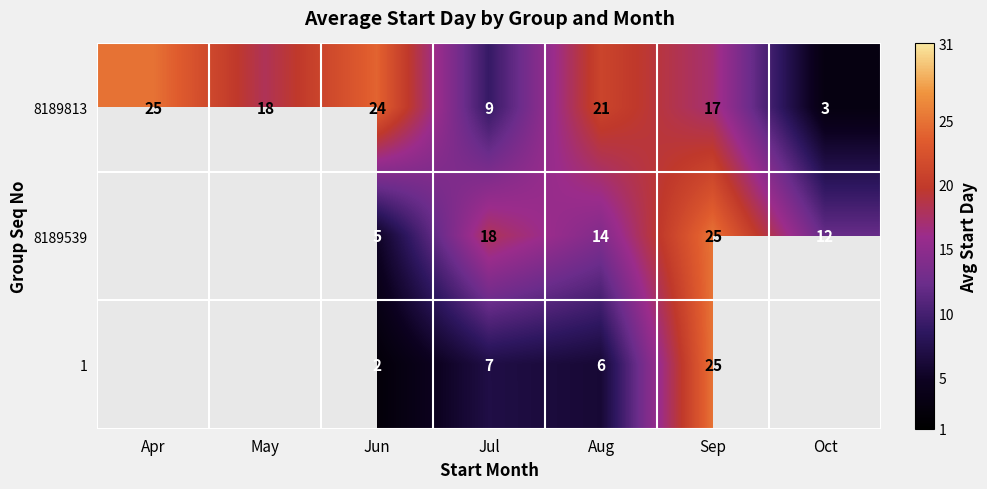

What is the difference between the highest and lowest values at Jun?

22